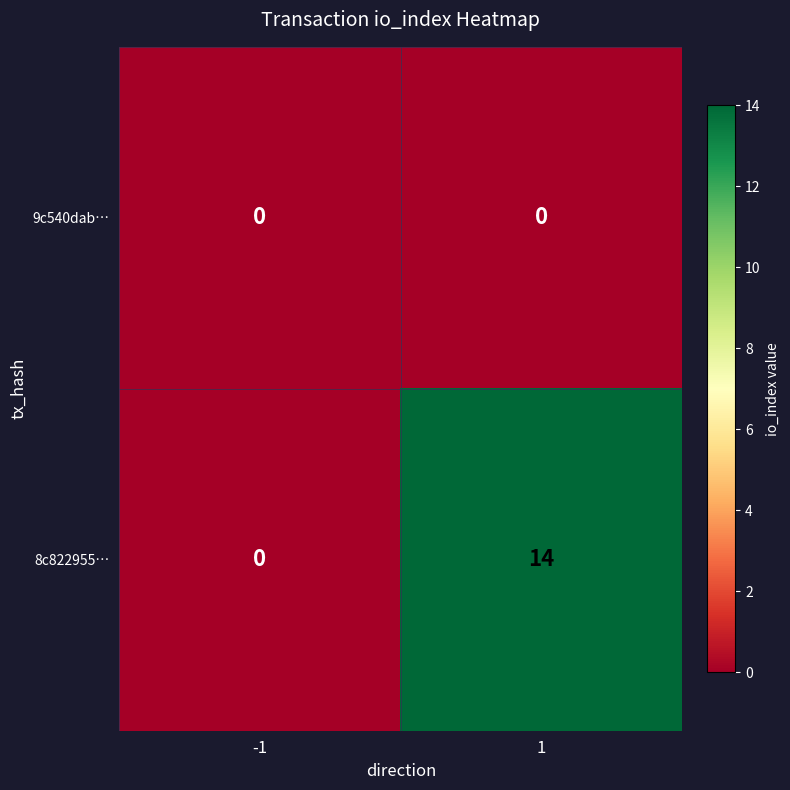

Between -1 and 1, which series saw the biggest shift?

8c822955…